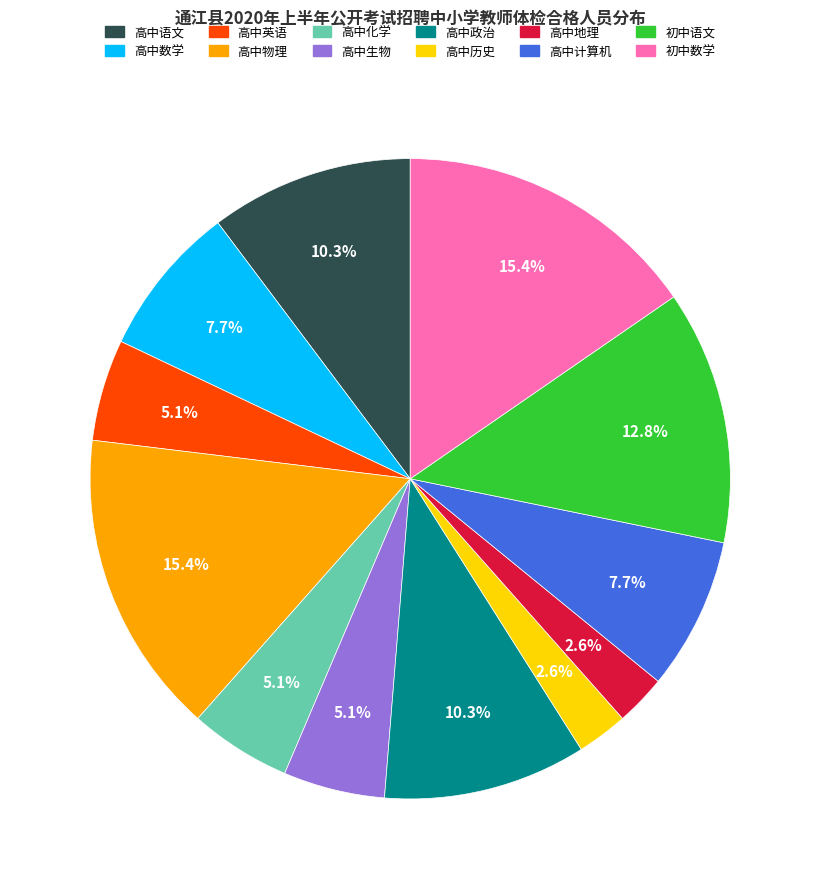

Do 高中英语 and 高中生物 together represent more than half of the pie?

No